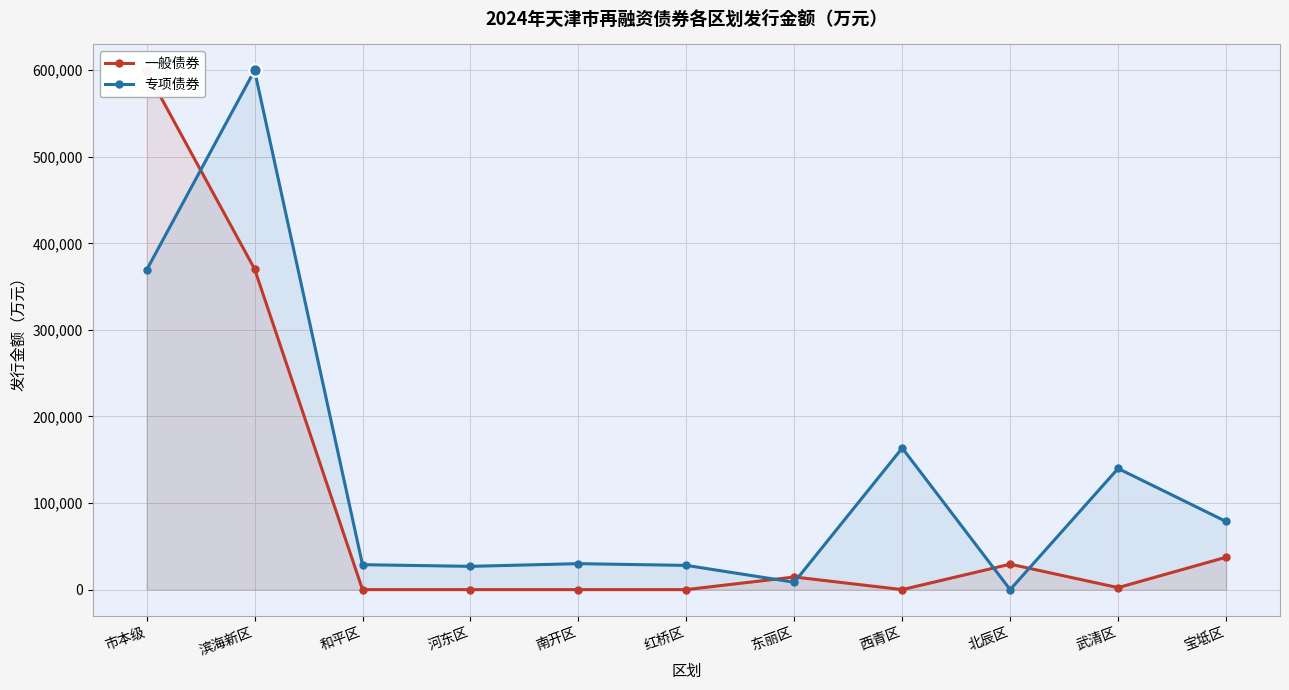

What are all the series names shown in the legend?

一般债券, 专项债券